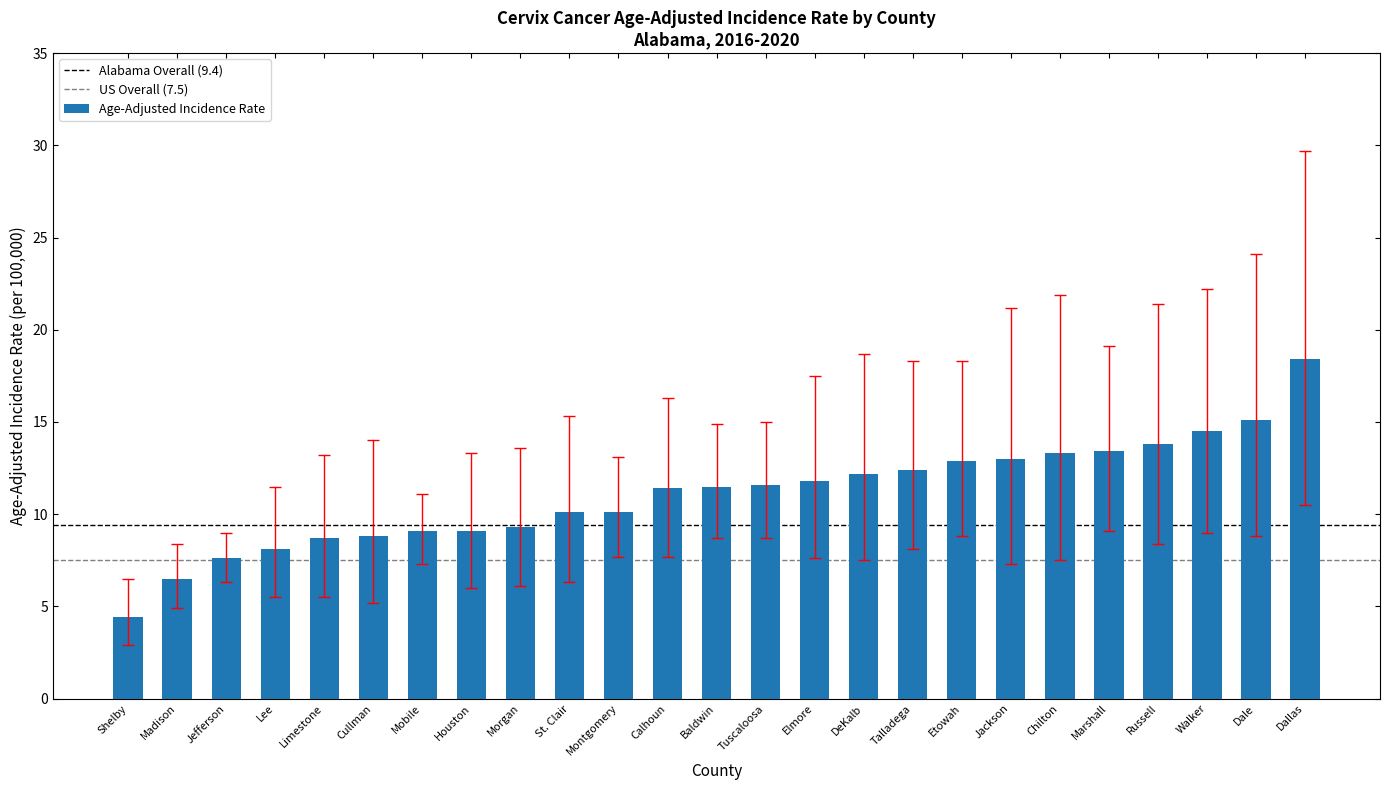

What is the difference between the values at Etowah and St. Clair?

2.8